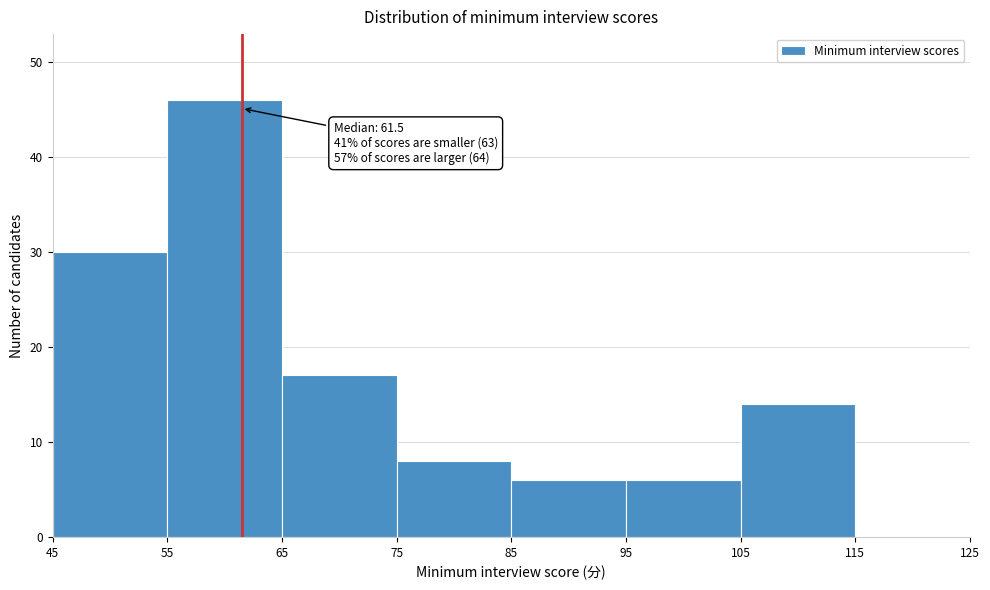

Over which range of the x-axis is the bar tallest?

55 to 65